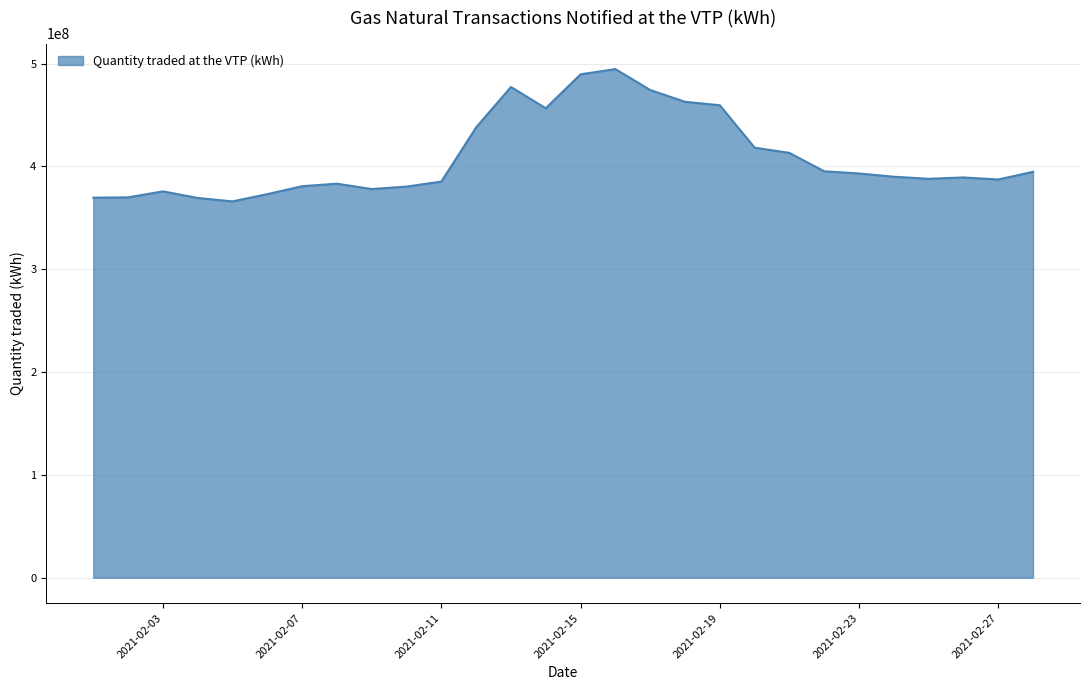

What is the sum of all values?

11453547024.1